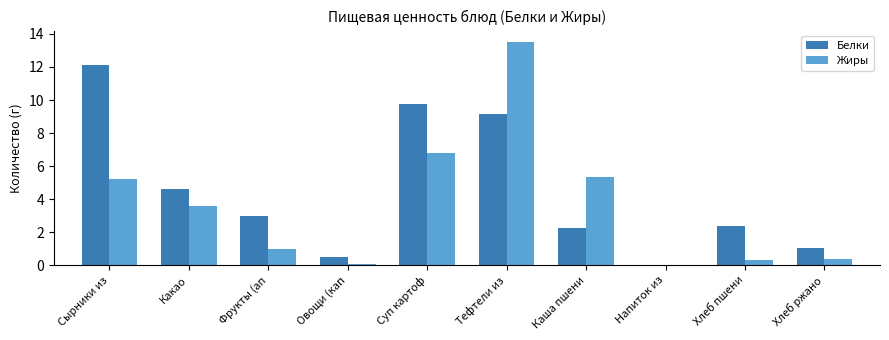

How many groups of bars are there?

10